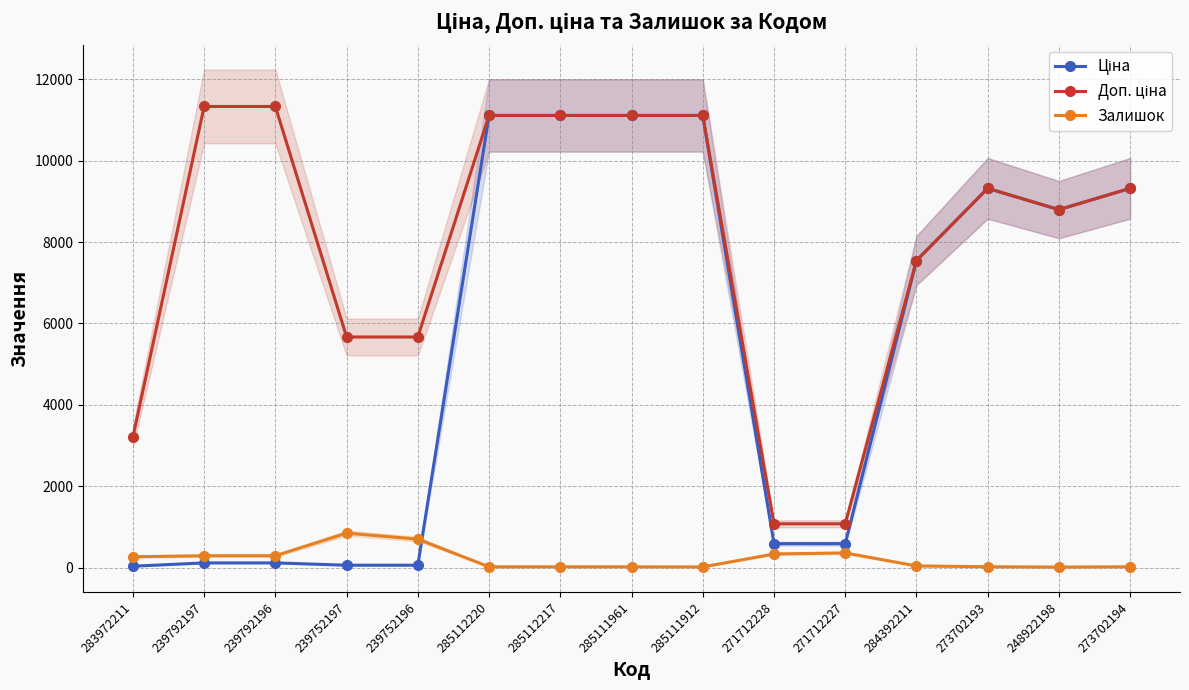

List the labels in order of Залишок value, smallest first.

248922198, 285111912, 285112220, 285112217, 285111961, 273702194, 273702193, 284392211, 283972211, 239792197, 239792196, 271712228, 271712227, 239752196, 239752197